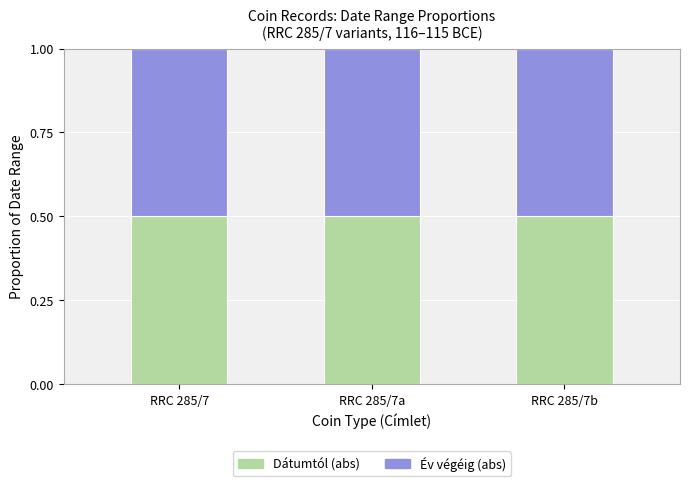

What is the total value across all series at RRC 285/7?

1.0